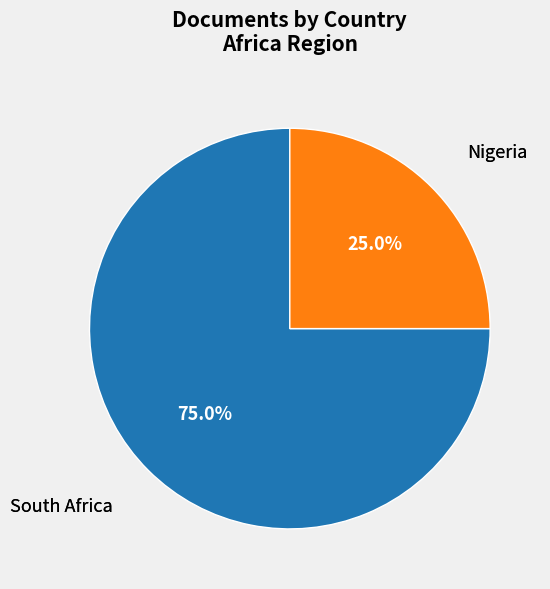

What percentage is the Nigeria slice, to the nearest percent?

25%